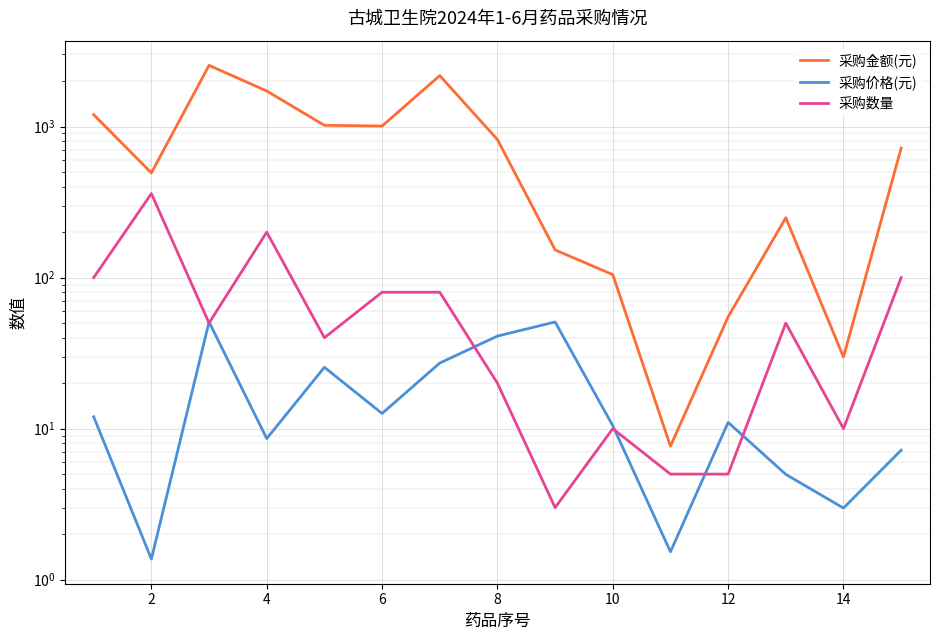

True or false: 采购价格(元) has a value of 2.8 at 6.

False